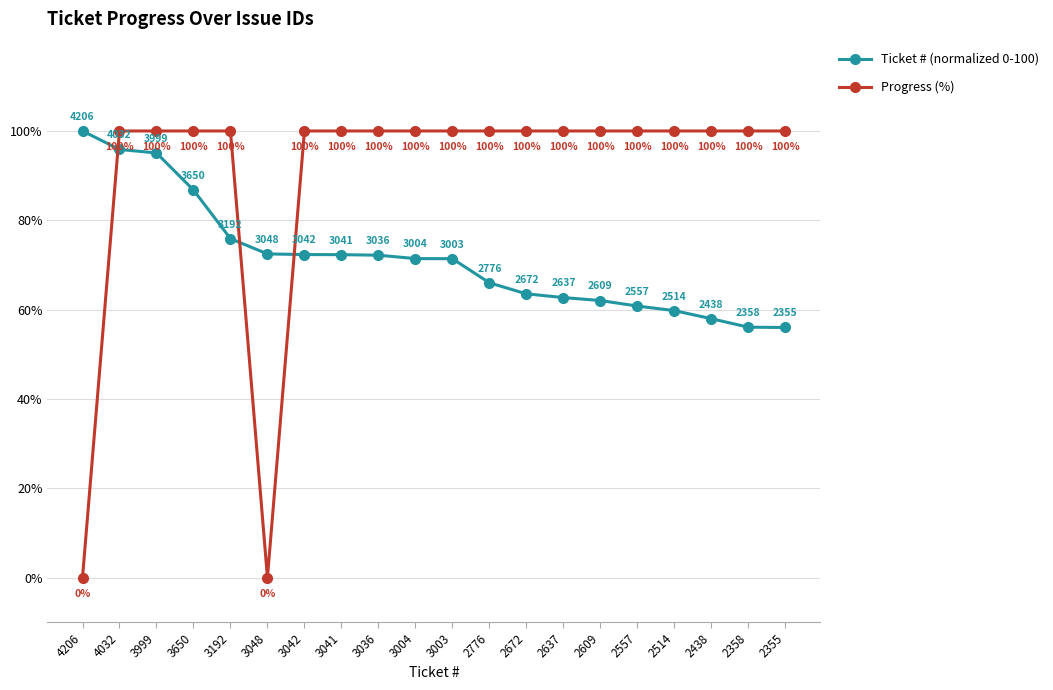

Is it true that Progress (%) equals 146.0 at 3042?

False